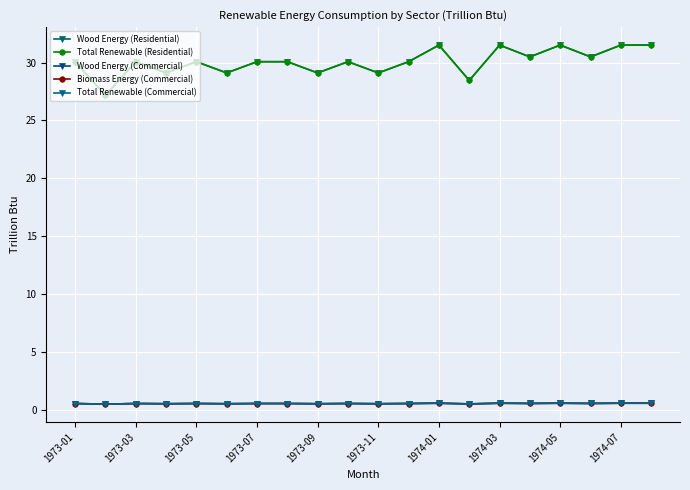

At which category does Wood Energy (Residential) reach its first local valley?

1973-03